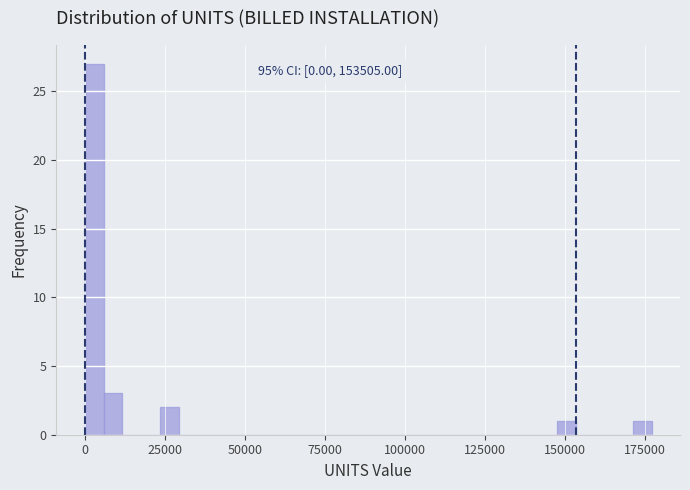

Around what value on the x-axis is the tallest bar? Give the approximate position of its centre, as read against the axis.

5000